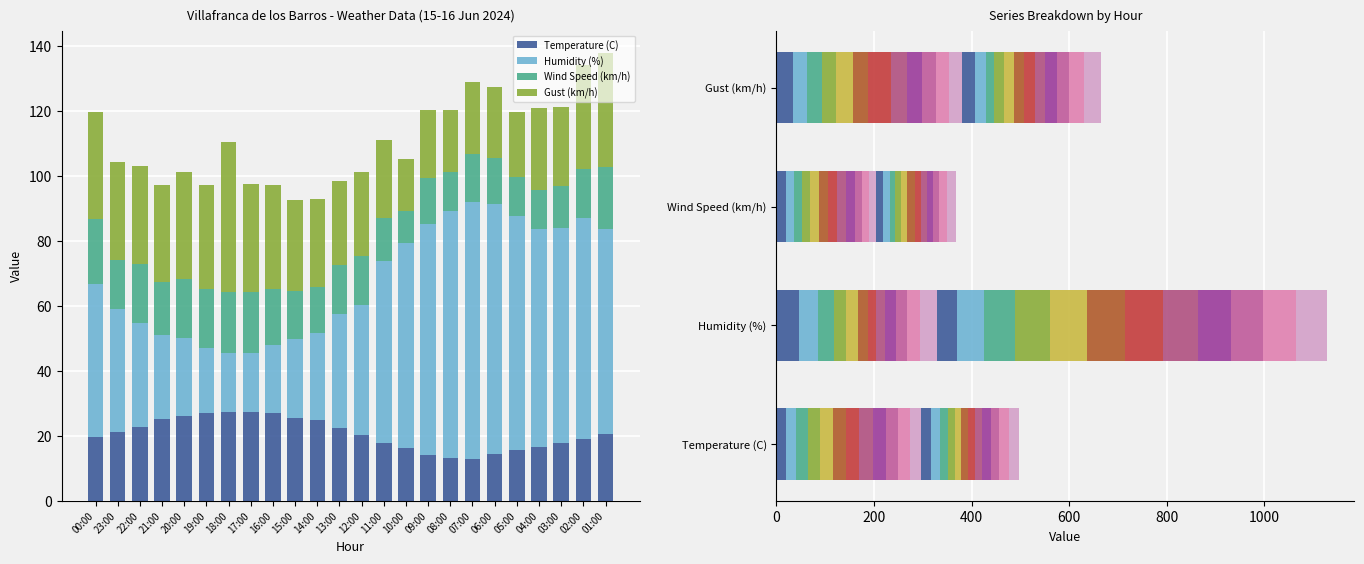

What is the label of the 8th bar from the left?

17:00